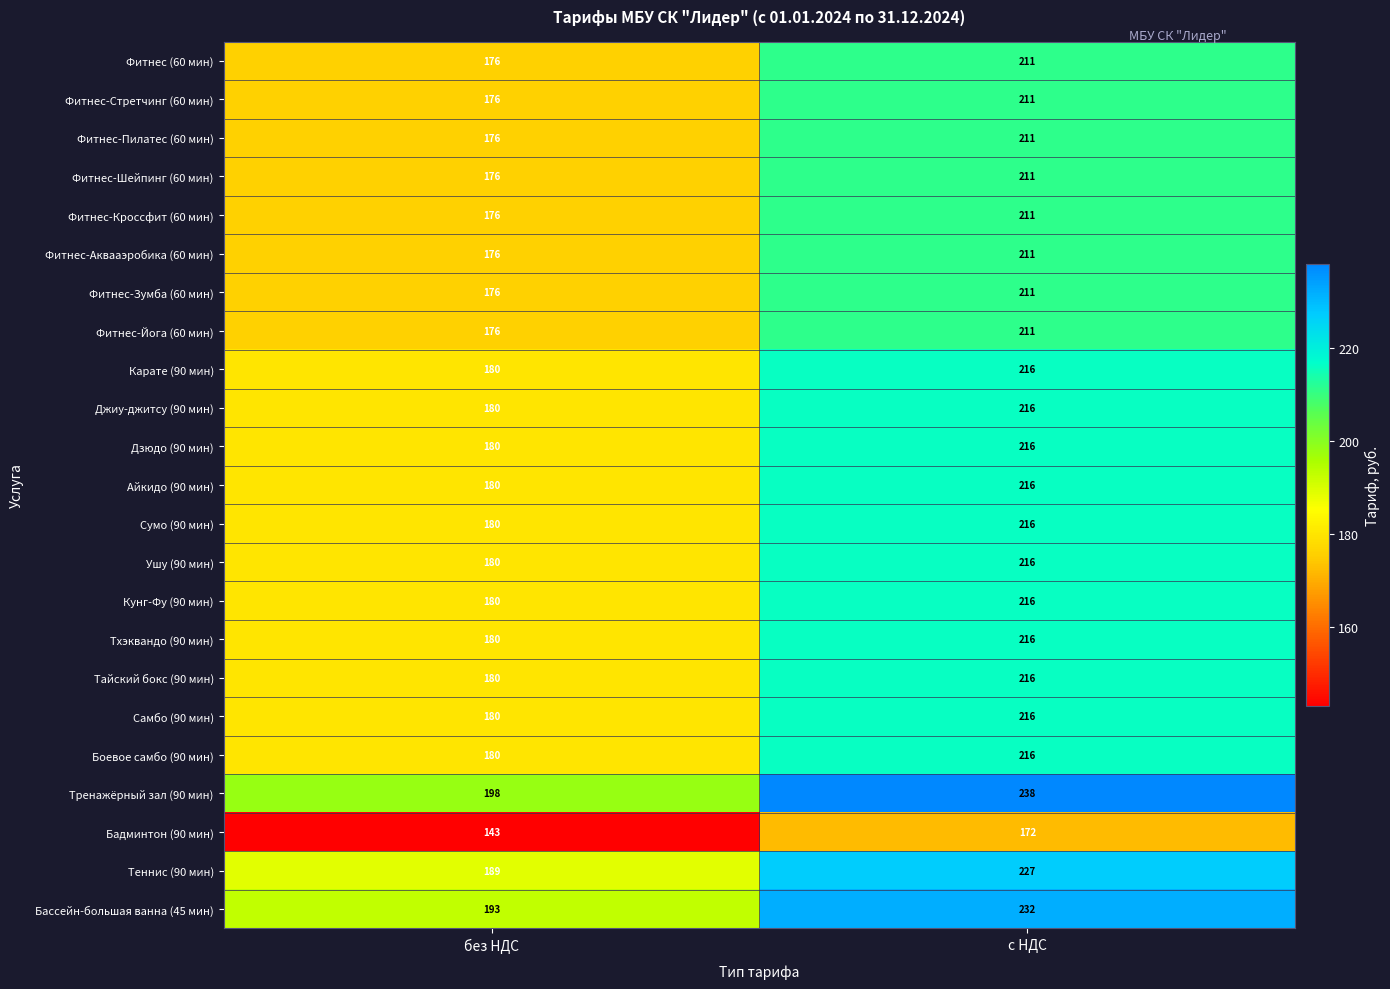

What is the sum of the Карате (90 мин) values at без НДС and с НДС?

396